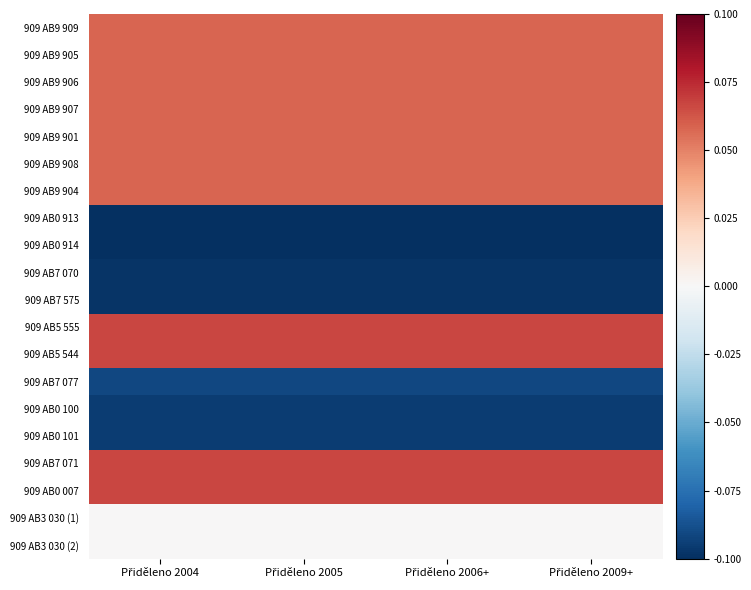

Reading right to left, extract all data points from this chart.

909 AB9 909: Přiděleno 2009+=0.1	Přiděleno 2006+=0.1	Přiděleno 2005=0.1	Přiděleno 2004=0.1
909 AB9 905: Přiděleno 2009+=0.1	Přiděleno 2006+=0.1	Přiděleno 2005=0.1	Přiděleno 2004=0.1
909 AB9 906: Přiděleno 2009+=0.1	Přiděleno 2006+=0.1	Přiděleno 2005=0.1	Přiděleno 2004=0.1
909 AB9 907: Přiděleno 2009+=0.1	Přiděleno 2006+=0.1	Přiděleno 2005=0.1	Přiděleno 2004=0.1
909 AB9 901: Přiděleno 2009+=0.1	Přiděleno 2006+=0.1	Přiděleno 2005=0.1	Přiděleno 2004=0.1
909 AB9 908: Přiděleno 2009+=0.1	Přiděleno 2006+=0.1	Přiděleno 2005=0.1	Přiděleno 2004=0.1
909 AB9 904: Přiděleno 2009+=0.1	Přiděleno 2006+=0.1	Přiděleno 2005=0.1	Přiděleno 2004=0.1
909 AB0 913: Přiděleno 2009+=-0.1	Přiděleno 2006+=-0.1	Přiděleno 2005=-0.1	Přiděleno 2004=-0.1
909 AB0 914: Přiděleno 2009+=-0.1	Přiděleno 2006+=-0.1	Přiděleno 2005=-0.1	Přiděleno 2004=-0.1
909 AB7 070: Přiděleno 2009+=-0.1	Přiděleno 2006+=-0.1	Přiděleno 2005=-0.1	Přiděleno 2004=-0.1
909 AB7 575: Přiděleno 2009+=-0.1	Přiděleno 2006+=-0.1	Přiděleno 2005=-0.1	Přiděleno 2004=-0.1
909 AB5 555: Přiděleno 2009+=0.1	Přiděleno 2006+=0.1	Přiděleno 2005=0.1	Přiděleno 2004=0.1
909 AB5 544: Přiděleno 2009+=0.1	Přiděleno 2006+=0.1	Přiděleno 2005=0.1	Přiděleno 2004=0.1
909 AB7 077: Přiděleno 2009+=-0.1	Přiděleno 2006+=-0.1	Přiděleno 2005=-0.1	Přiděleno 2004=-0.1
909 AB0 100: Přiděleno 2009+=-0.1	Přiděleno 2006+=-0.1	Přiděleno 2005=-0.1	Přiděleno 2004=-0.1
909 AB0 101: Přiděleno 2009+=-0.1	Přiděleno 2006+=-0.1	Přiděleno 2005=-0.1	Přiděleno 2004=-0.1
909 AB7 071: Přiděleno 2009+=0.1	Přiděleno 2006+=0.1	Přiděleno 2005=0.1	Přiděleno 2004=0.1
909 AB0 007: Přiděleno 2009+=0.1	Přiděleno 2006+=0.1	Přiděleno 2005=0.1	Přiděleno 2004=0.1
909 AB3 030 (1): Přiděleno 2009+=0.0	Přiděleno 2006+=0.0	Přiděleno 2005=0.0	Přiděleno 2004=0.0
909 AB3 030 (2): Přiděleno 2009+=0.0	Přiděleno 2006+=0.0	Přiděleno 2005=0.0	Přiděleno 2004=0.0